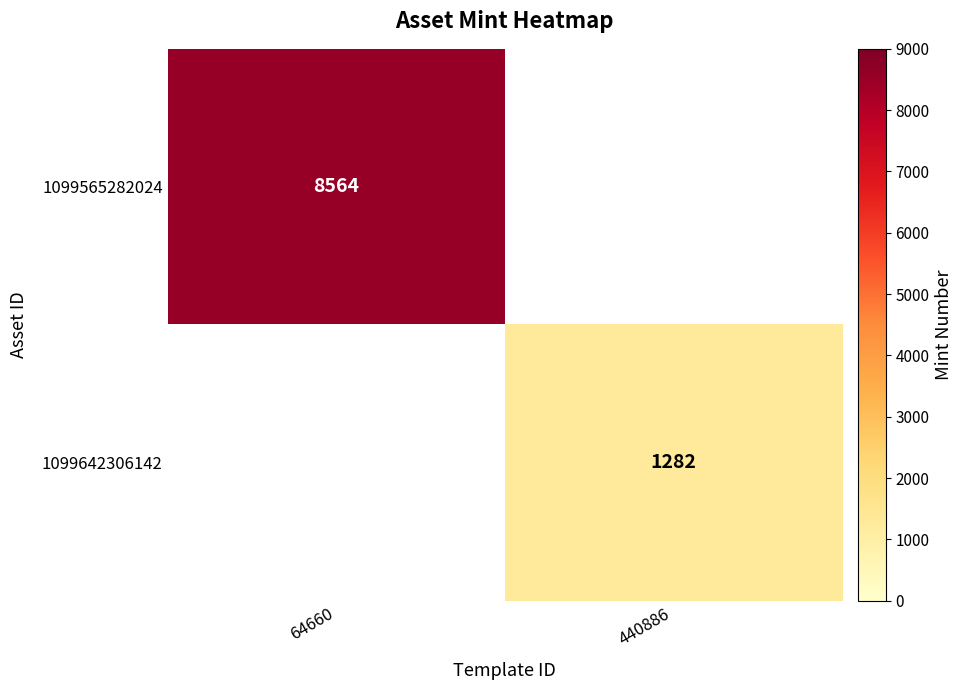

The 1099565282024 series shows 8564 at 64660. True or false?

True